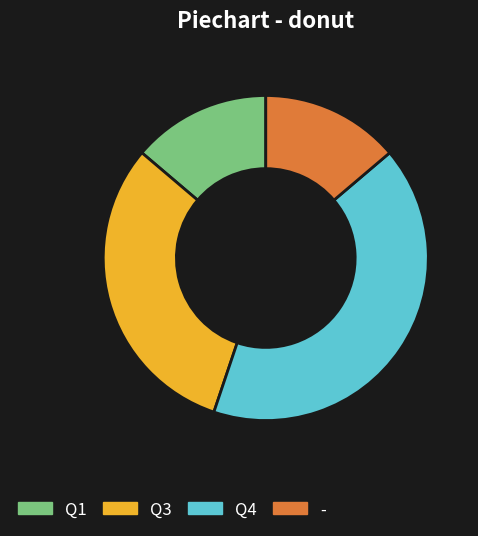

Is there any slice that represents more than half of the pie?

No